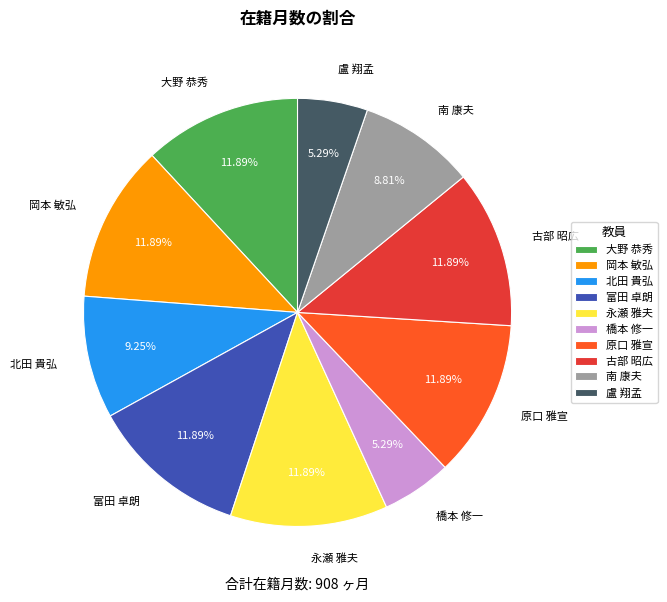

How many segments does this pie chart have?

10